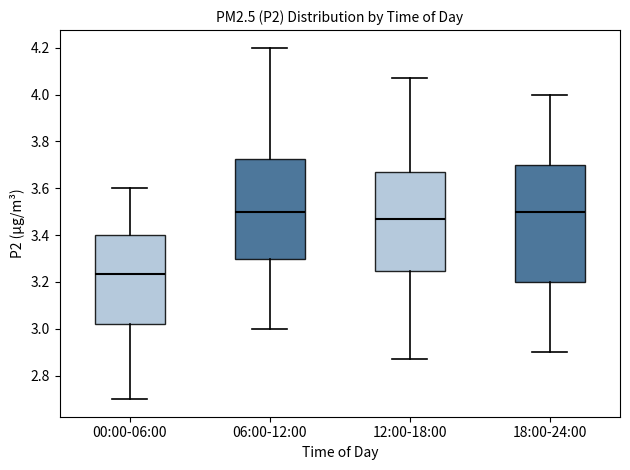

Where does the median line of the box for 06:00-12:00 sit on the y-axis? The values are not printed on the chart, so give them approximately, as read against the axis.

3.50